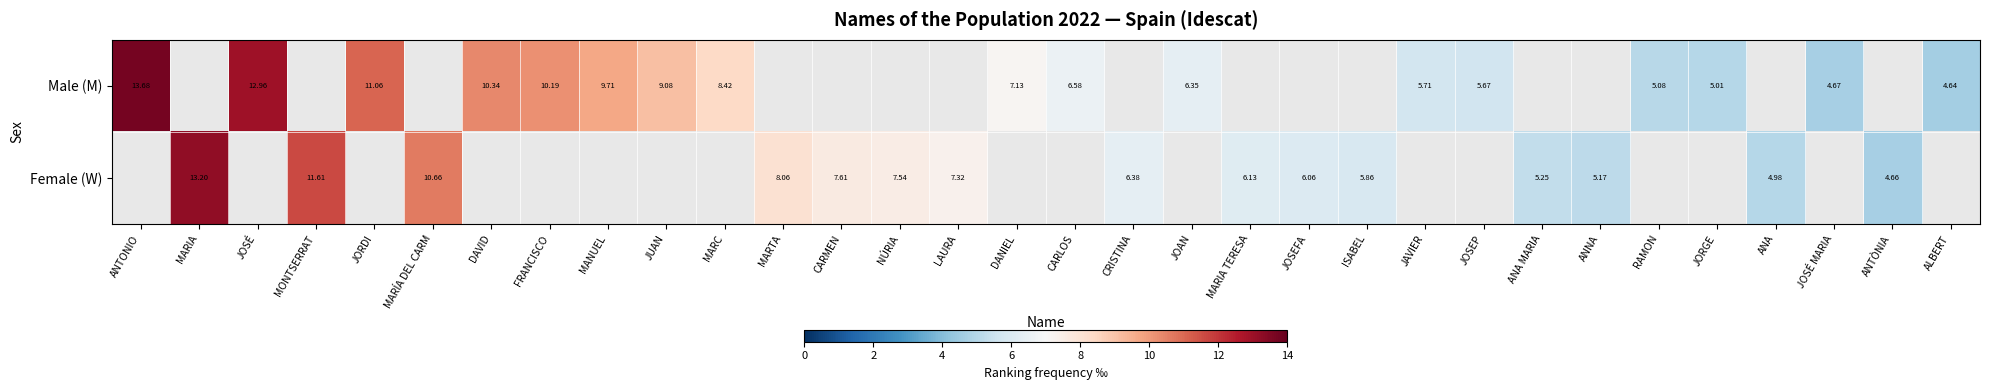

What is the maximum value shown in the chart?

13.7